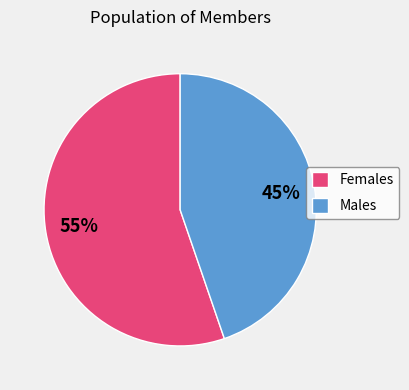

Which slice is the smallest?

Males